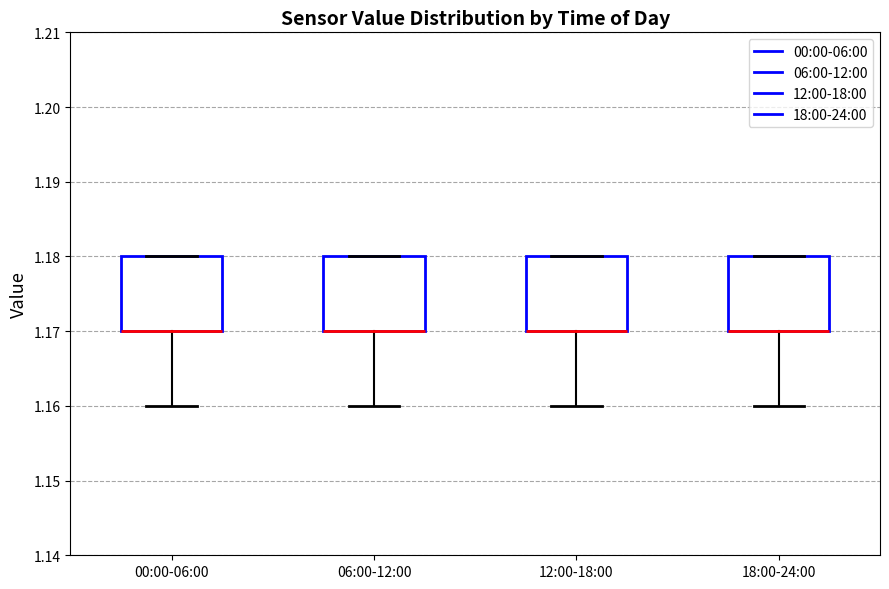

Reading left to right, transcribe this box plot: for each box, give where its median line is, the range the box spans, and where its two whiskers end, as read against the y-axis. The values are not printed on the chart, so give them approximately, as read against the axis.

00:00-06:00: median 1.17 (drawn on the box's lower edge), box 1.17 to 1.18, whiskers 1.16 to 1.18
06:00-12:00: median 1.17 (drawn on the box's lower edge), box 1.17 to 1.18, whiskers 1.16 to 1.18
12:00-18:00: median 1.17 (drawn on the box's lower edge), box 1.17 to 1.18, whiskers 1.16 to 1.18
18:00-24:00: median 1.17 (drawn on the box's lower edge), box 1.17 to 1.18, whiskers 1.16 to 1.18